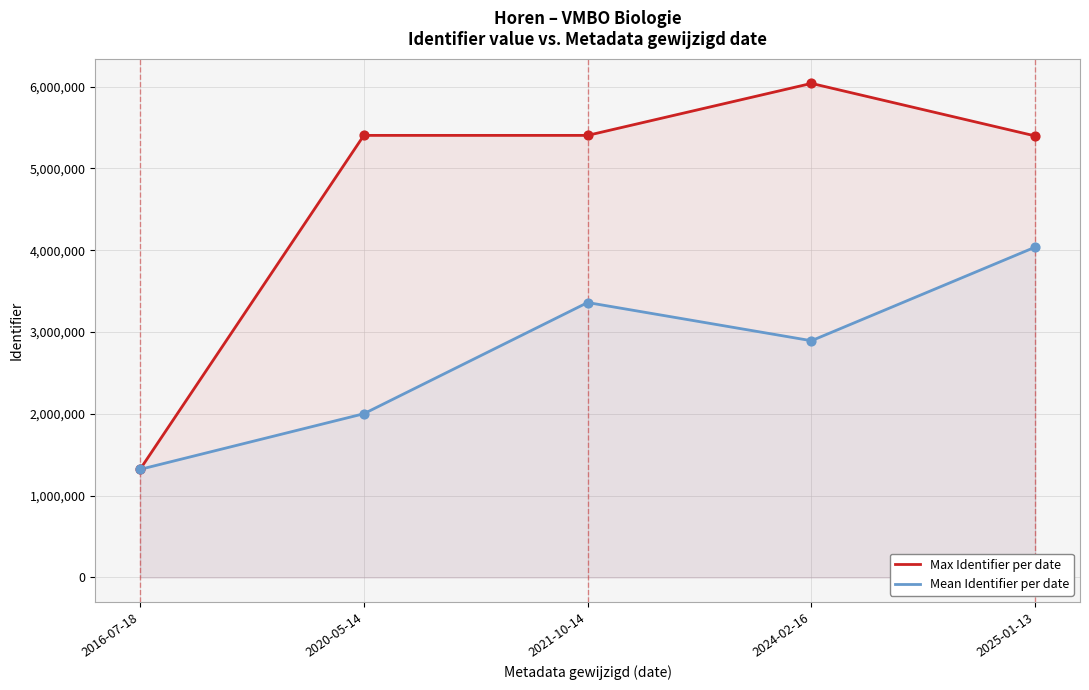

Is the value of Max Identifier per date at 2025-01-13 greater than the value of Mean Identifier per date at 2020-05-14?

Yes